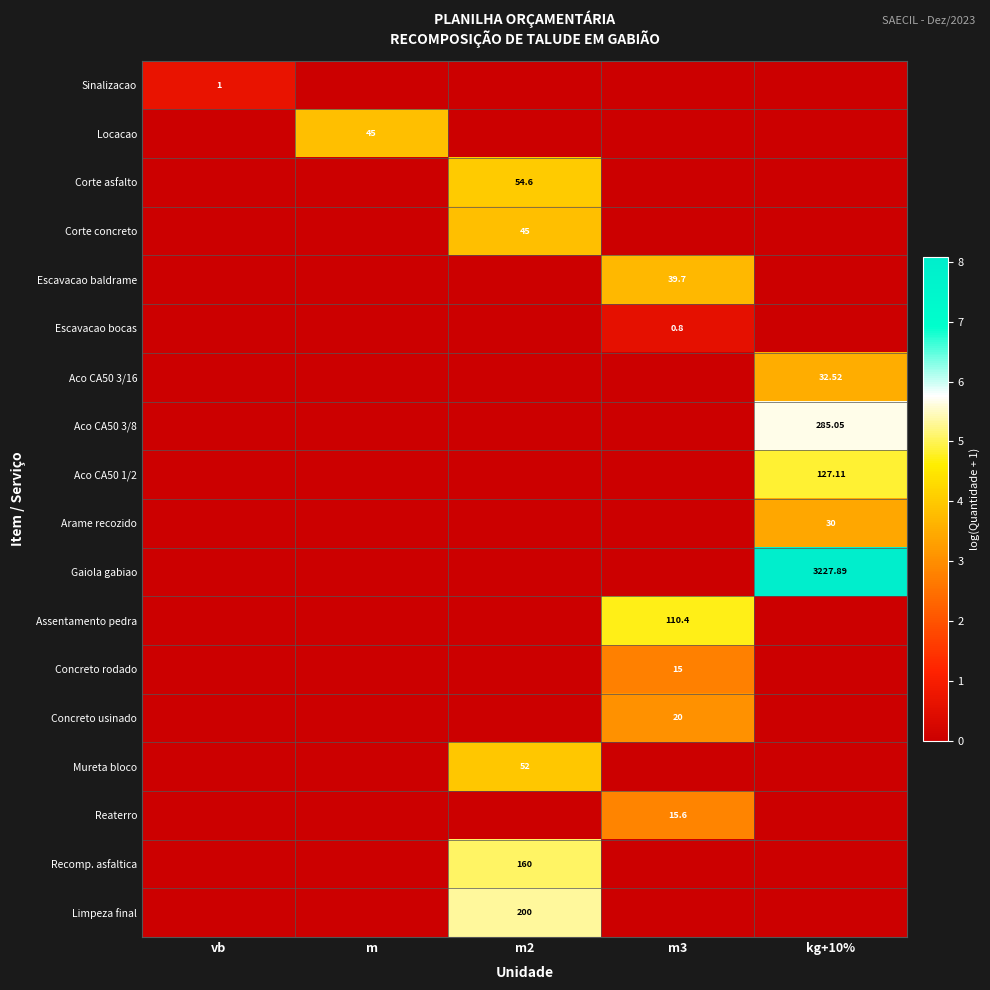

Which series has the largest range (max minus min)?

Gaiola gabiao